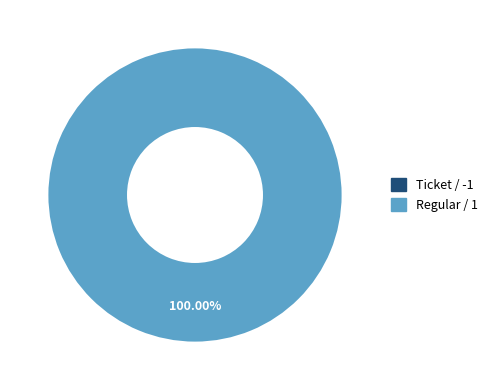

To the nearest percent, what is the difference between the largest and smallest slice percentages?

100%